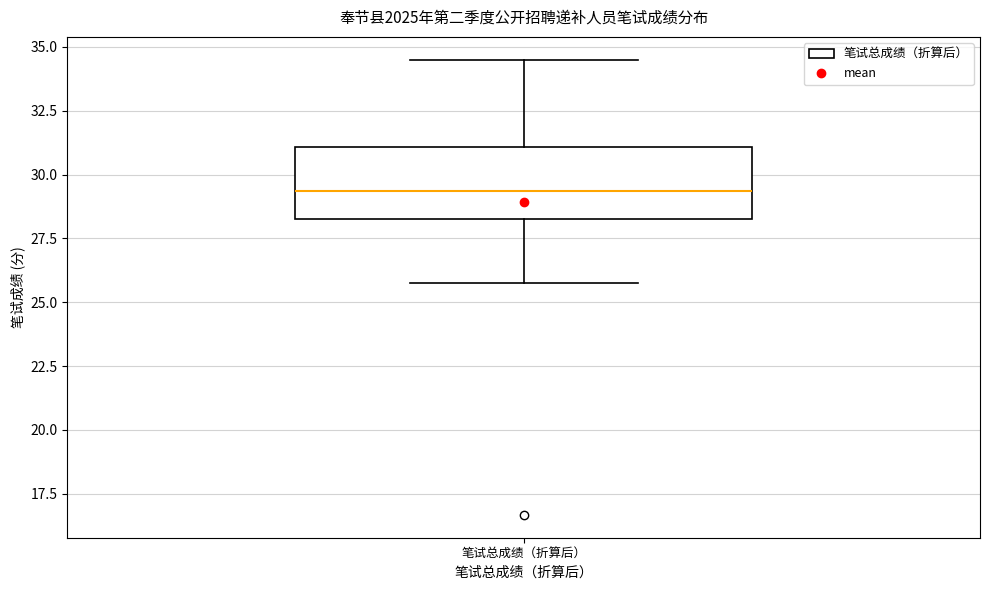

Where is the upper edge of the box for 笔试总成绩（折算后） on the y-axis? The values are not printed on the chart, so give them approximately, as read against the axis.

31.0